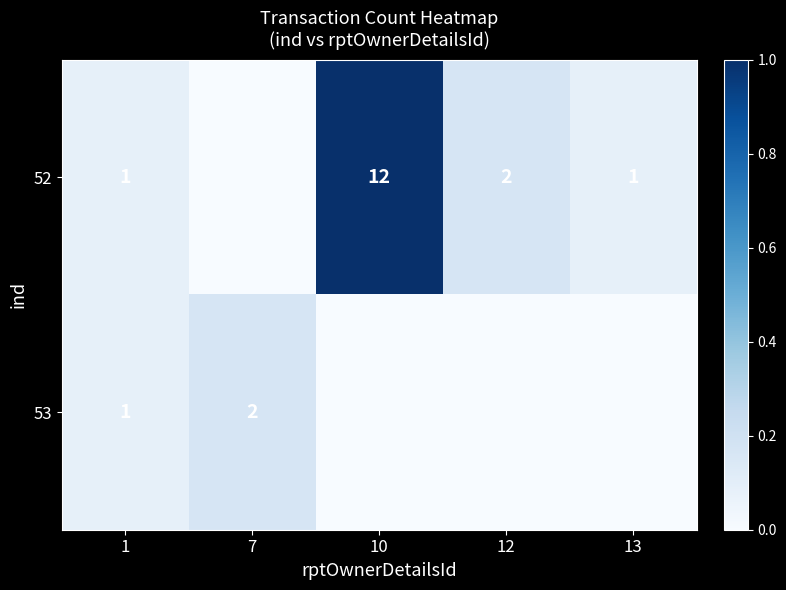

Is the value of 53 at 7 greater than the value of 52 at 13?

Yes